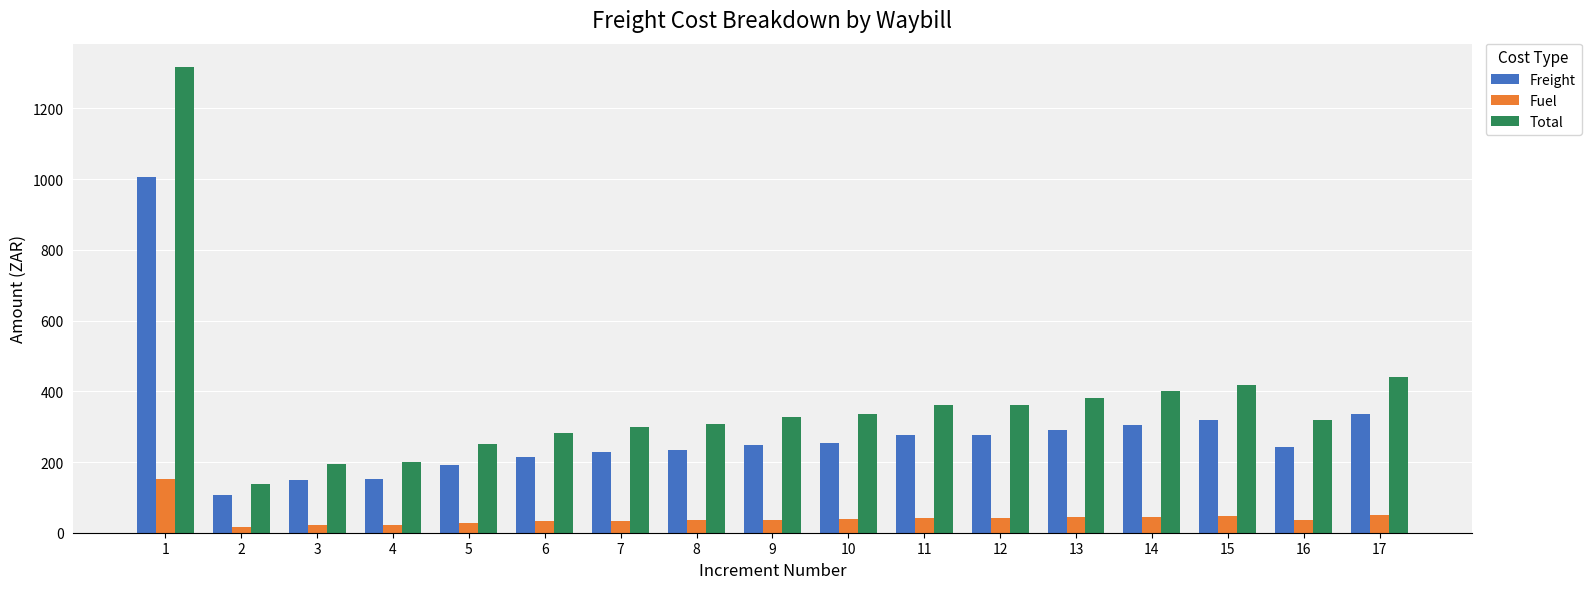

Rank the series by their average value, from highest to lowest.

Total, Freight, Fuel